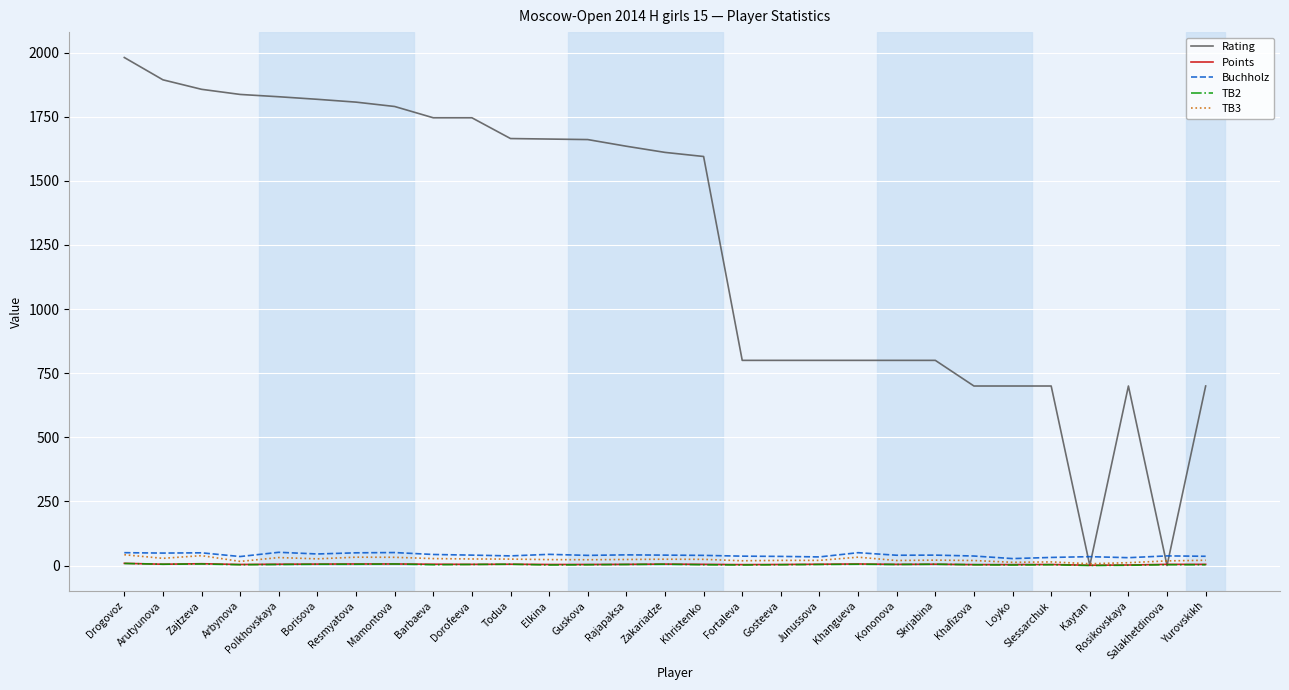

Which series has the largest range (max minus min)?

Rating